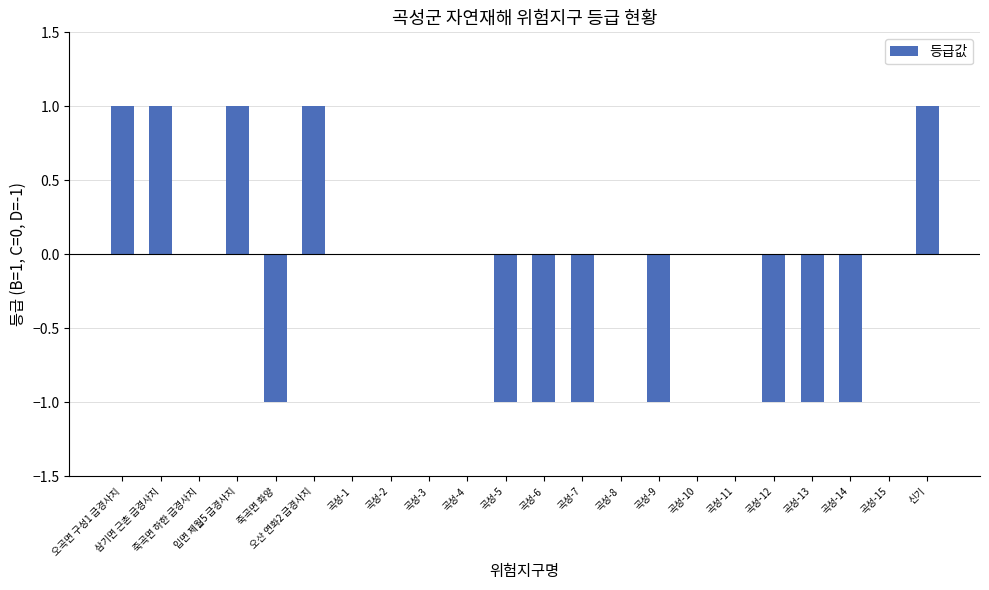

True or false: the data shows 1 at 오산 연화2 급경사지.

True